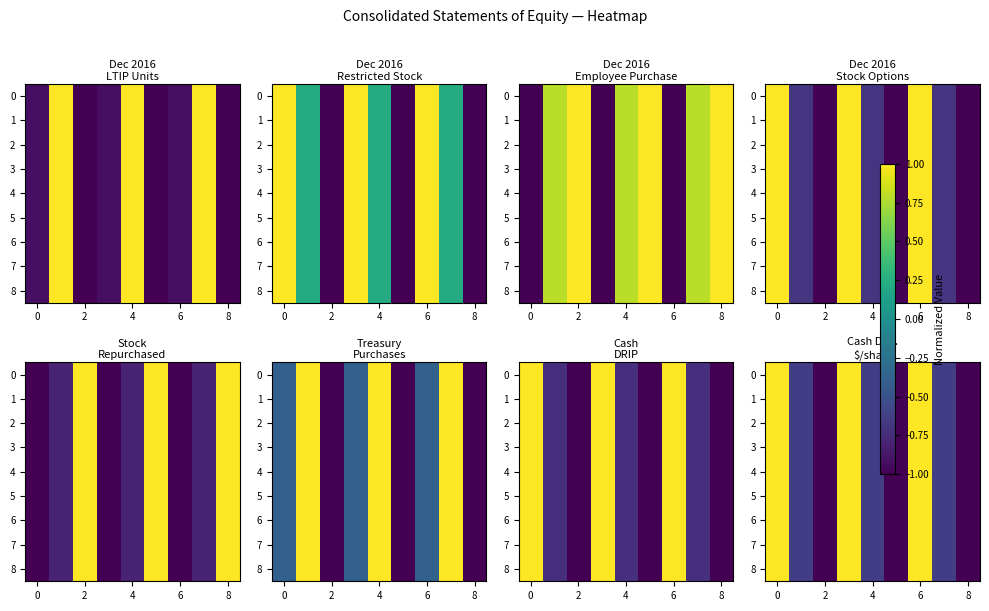

Is it true that 3 equals -1.0 at 8?

True